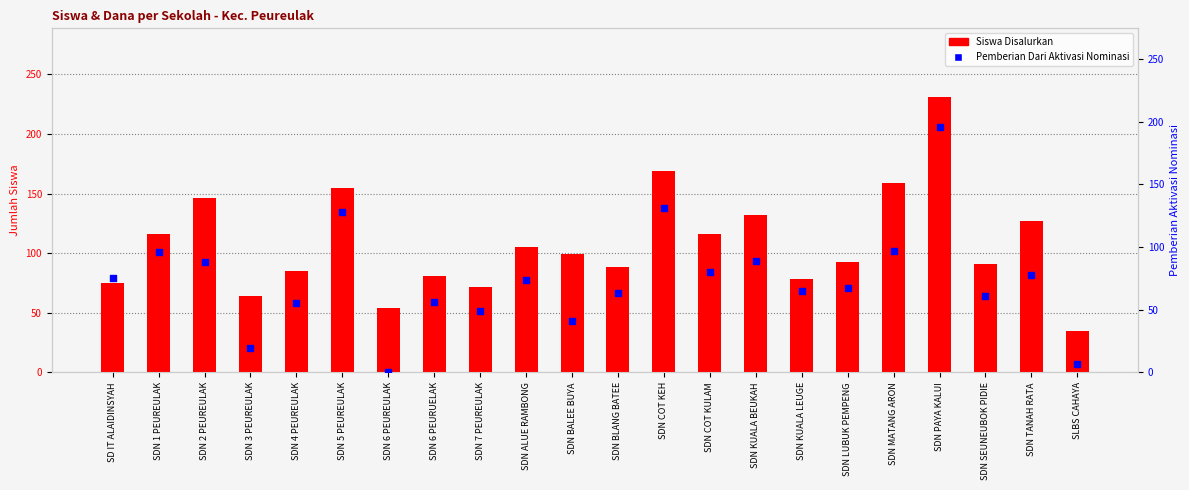

Which series has the largest total across all categories?

Siswa Disalurkan